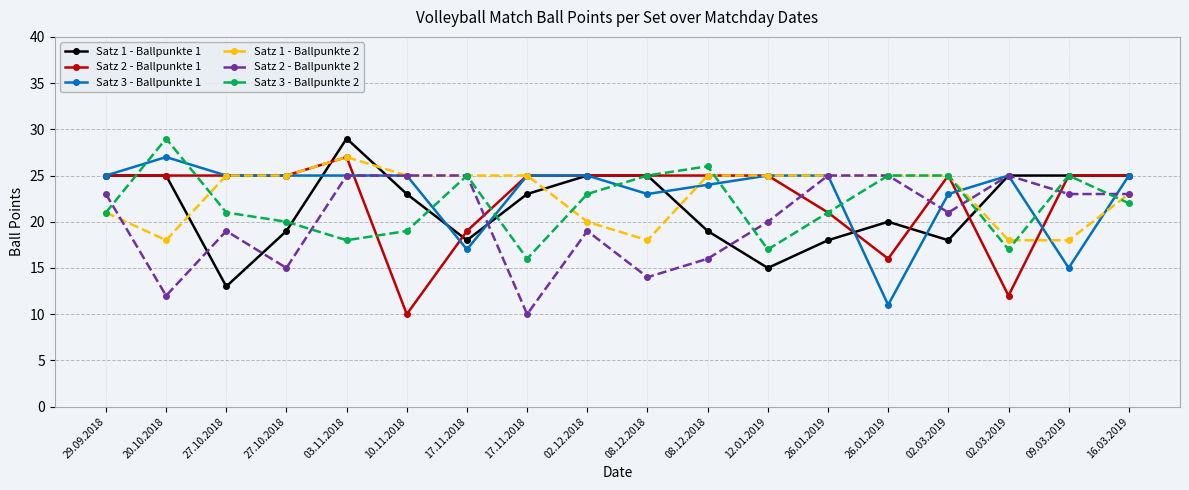

What are all the series names shown in the legend?

Satz 1 - Ballpunkte 1, Satz 2 - Ballpunkte 1, Satz 3 - Ballpunkte 1, Satz 1 - Ballpunkte 2, Satz 2 - Ballpunkte 2, Satz 3 - Ballpunkte 2